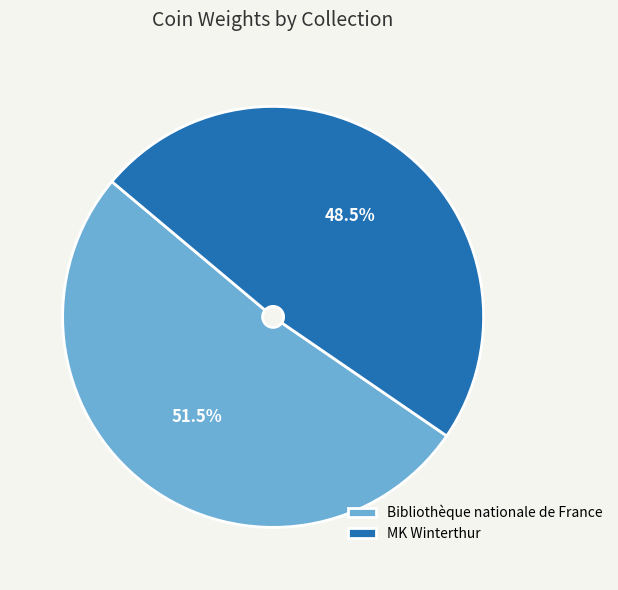

Which has a higher value, Bibliothèque nationale de France or MK Winterthur?

Bibliothèque nationale de France